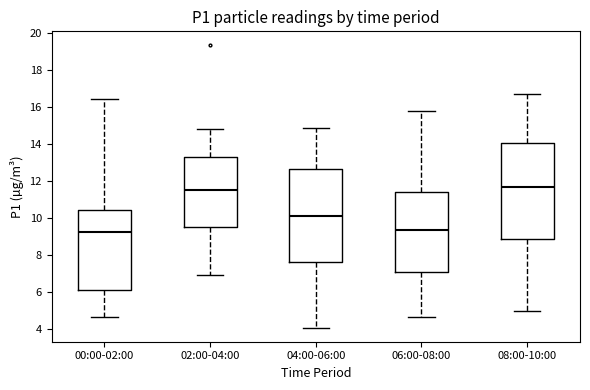

Which box is the tallest, from its lower edge to its upper edge?

08:00-10:00